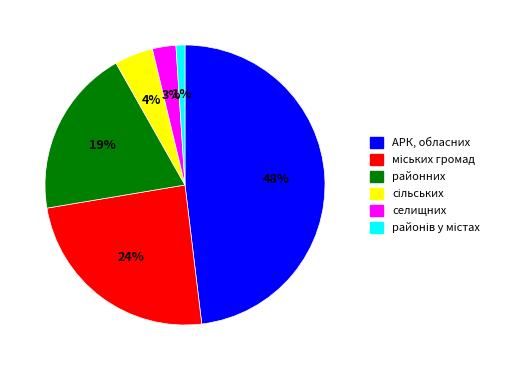

To the nearest percent, what percentage of the pie is селищних?

3%